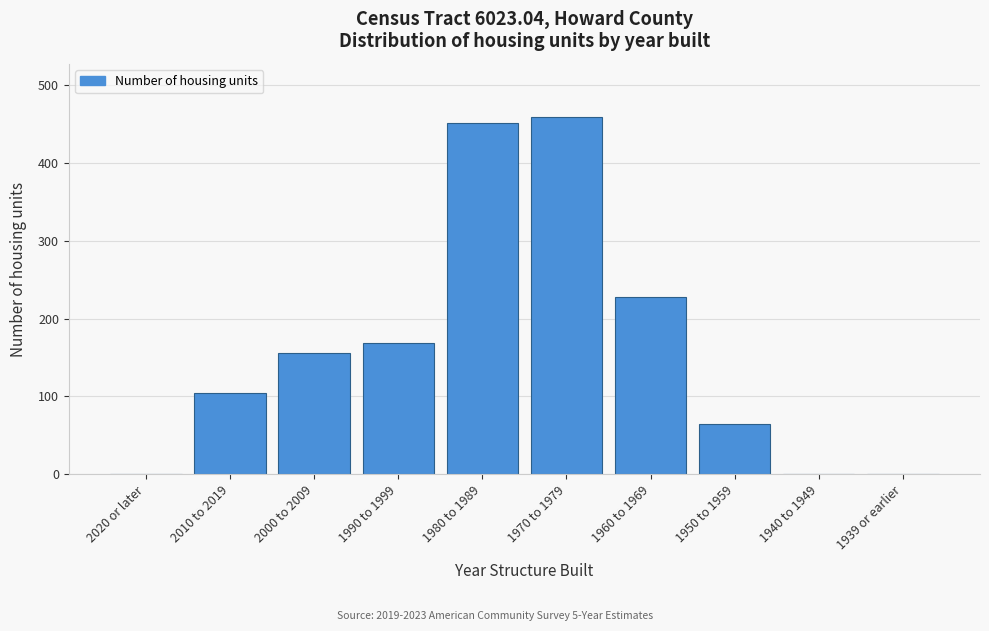

Reading left to right, list all the values displayed in this chart.

2020 or later=0	2010 to 2019=105	2000 to 2009=156	1990 to 1999=169	1980 to 1989=452	1970 to 1979=459	1960 to 1969=228	1950 to 1959=64	1940 to 1949=0	1939 or earlier=0